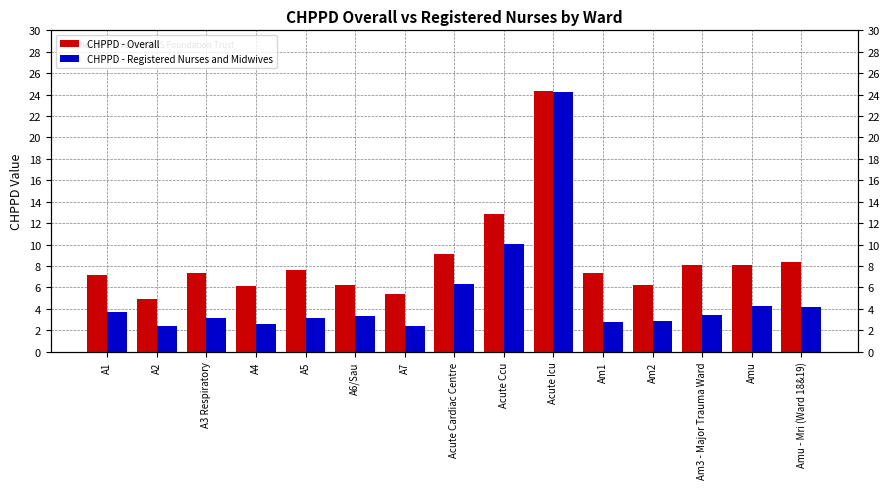

Which series has the largest total across all categories?

CHPPD - Overall